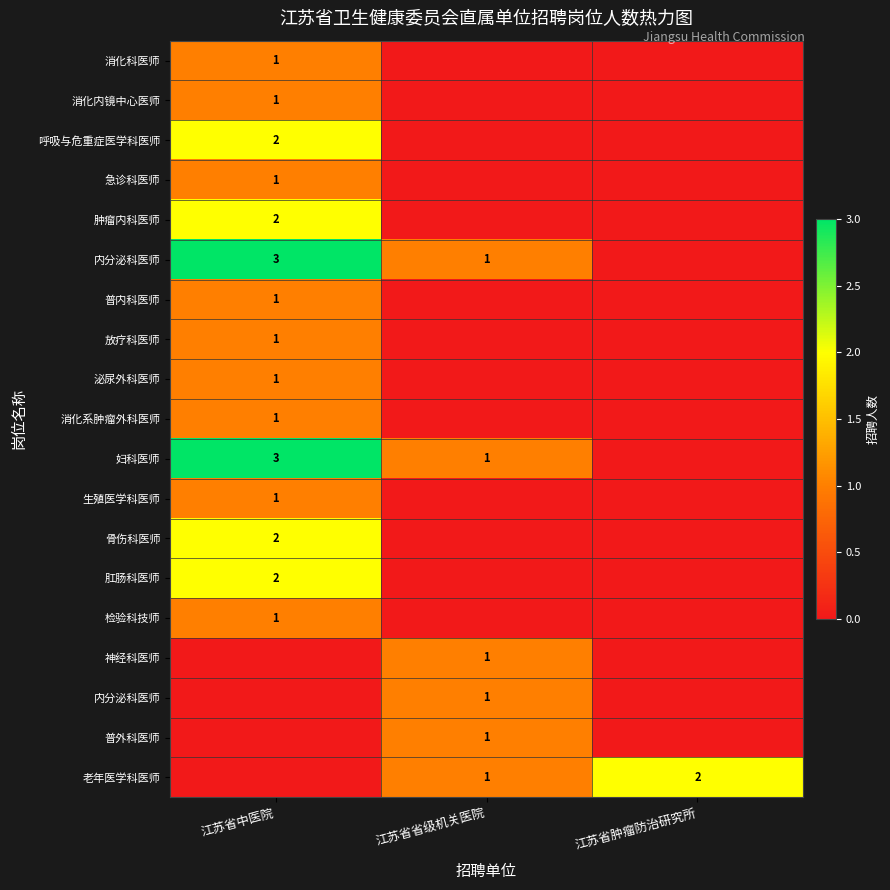

At how many categories does at least one series exceed 0?

3